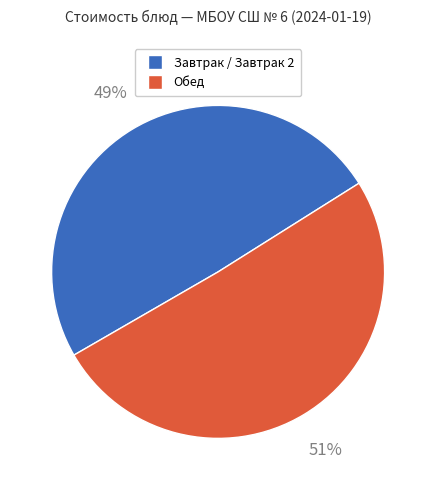

Is there any slice that represents more than half of the pie?

Yes